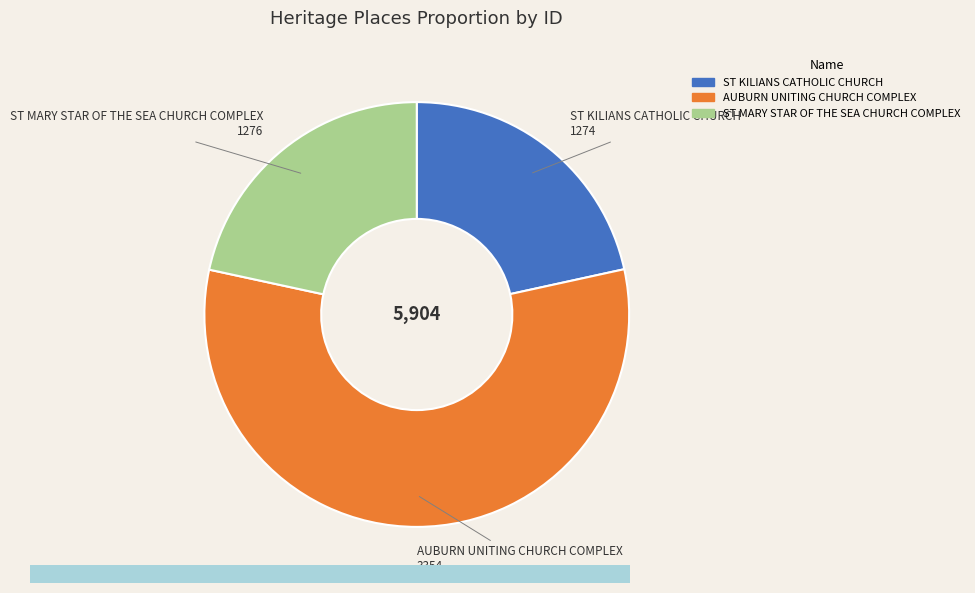

Do AUBURN UNITING CHURCH COMPLEX and ST KILIANS CATHOLIC CHURCH together represent more than half of the pie?

Yes